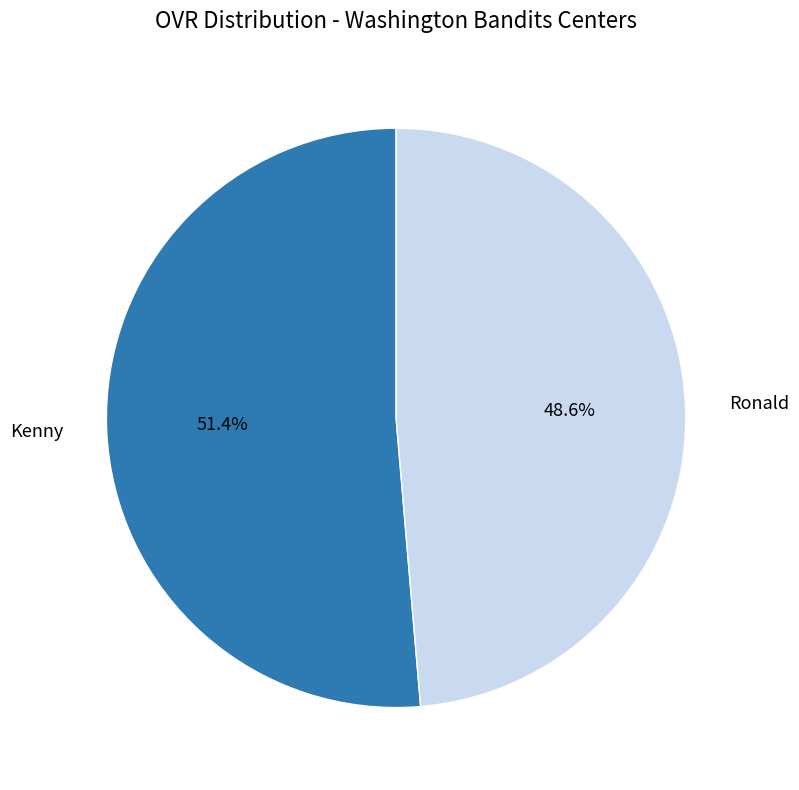

How many slices are in this pie chart?

2